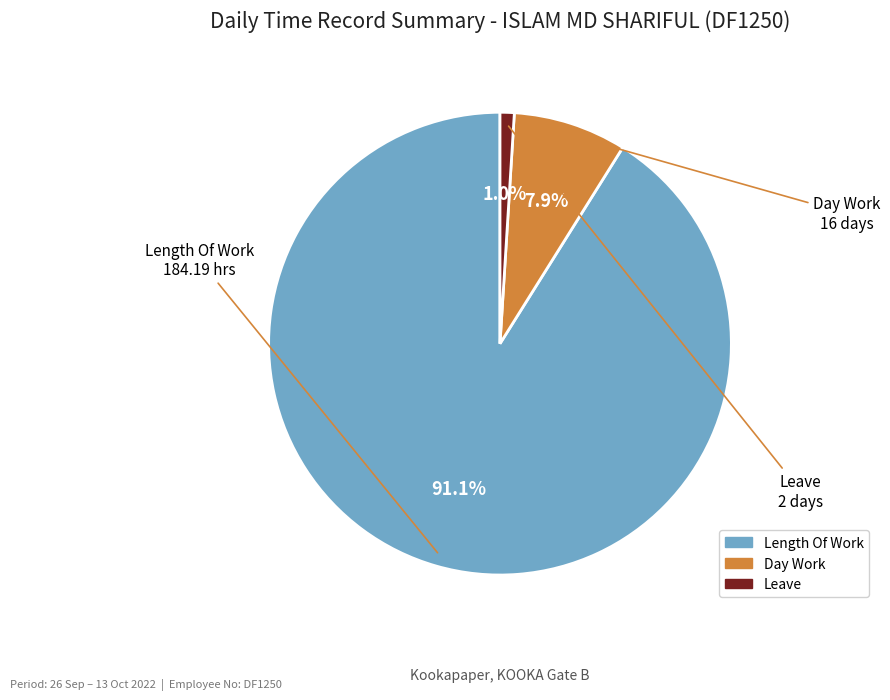

What is the smallest slice in the pie chart?

Leave